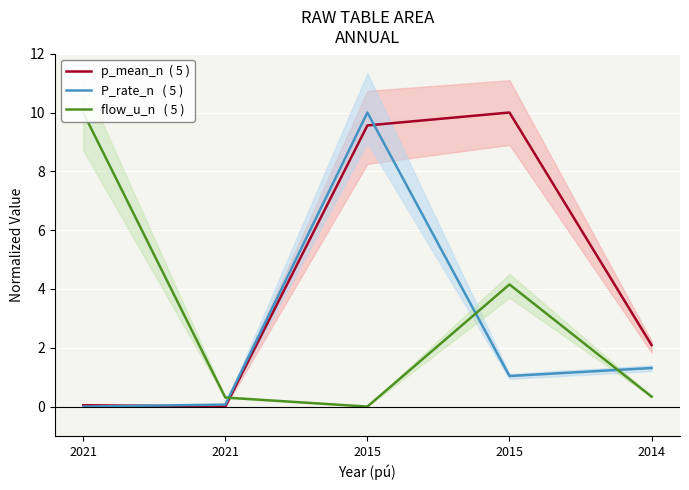

Which category has the lowest value in the flow_u_n   ( 5 ) series?

2015